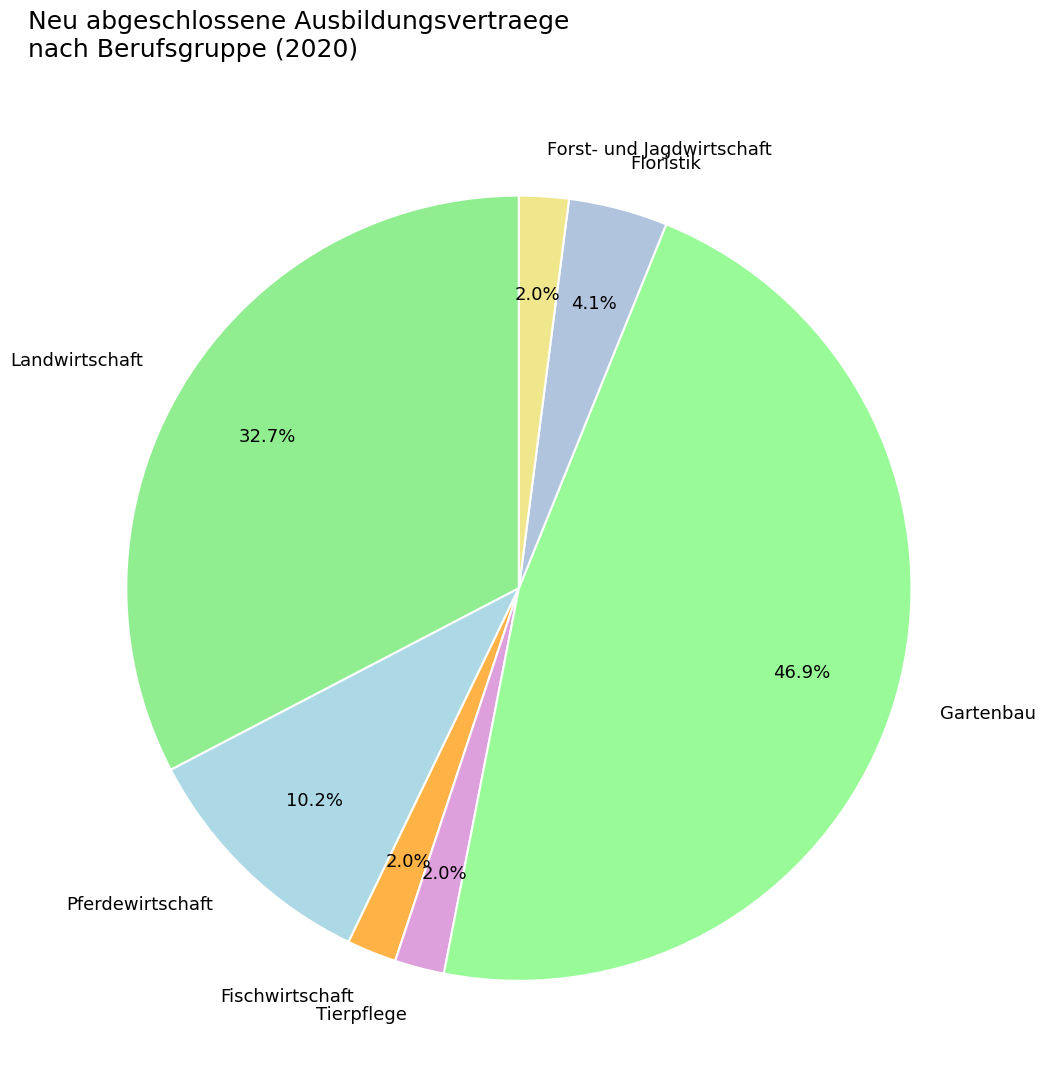

Which category has the biggest portion of the pie?

Gartenbau